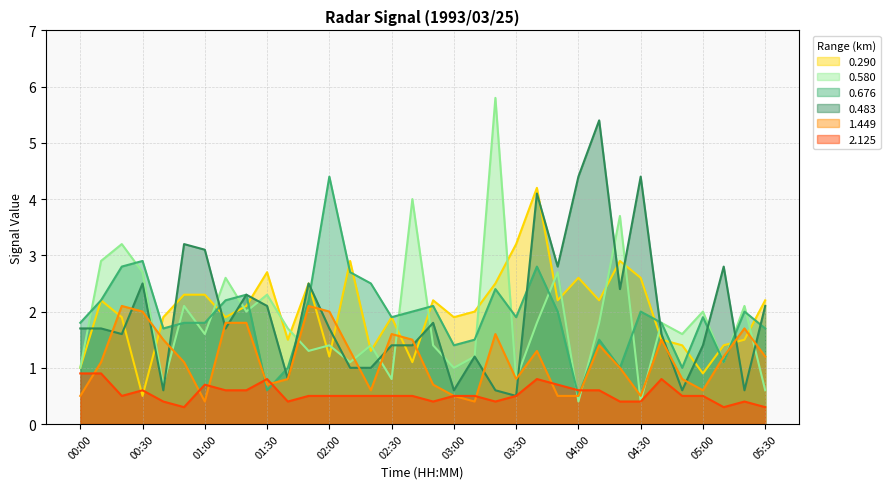

Is it true that 1.449 equals 1.4 at 01:40?

False